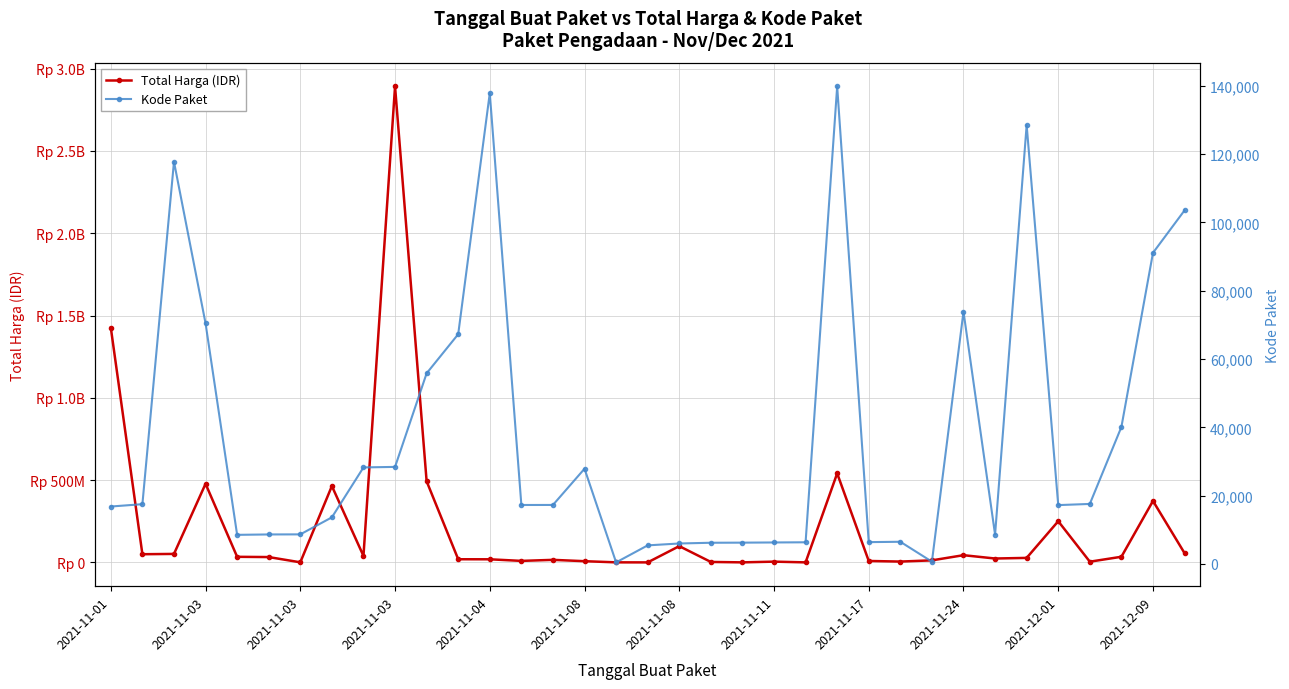

How many series are shown in this chart?

2